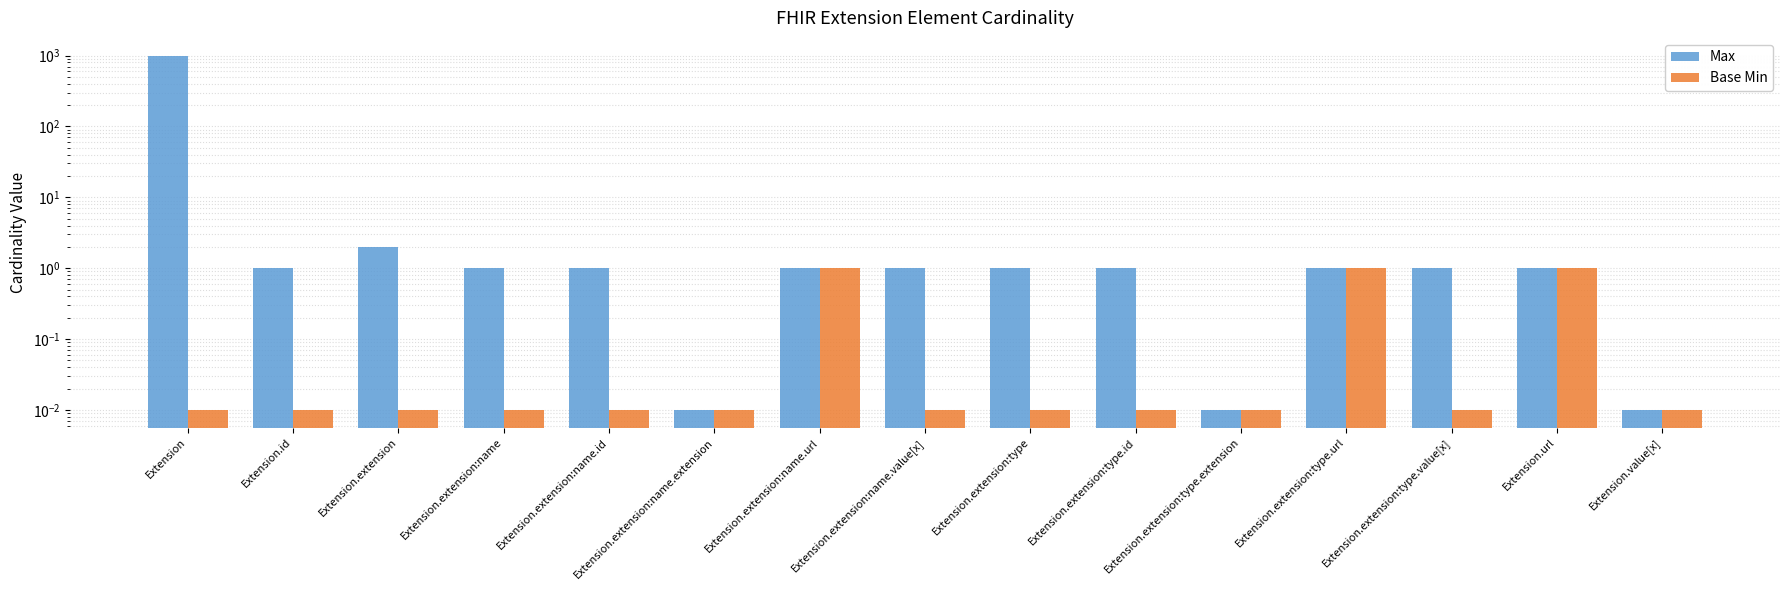

How many data points does each series have?

15